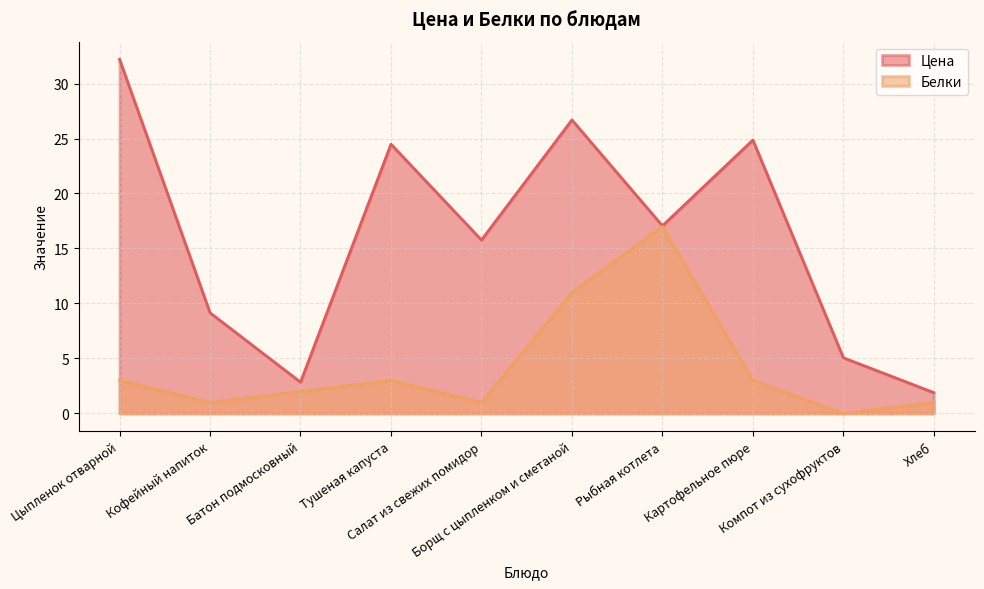

Rank the series at Хлеб from lowest to highest value.

Белки, Цена